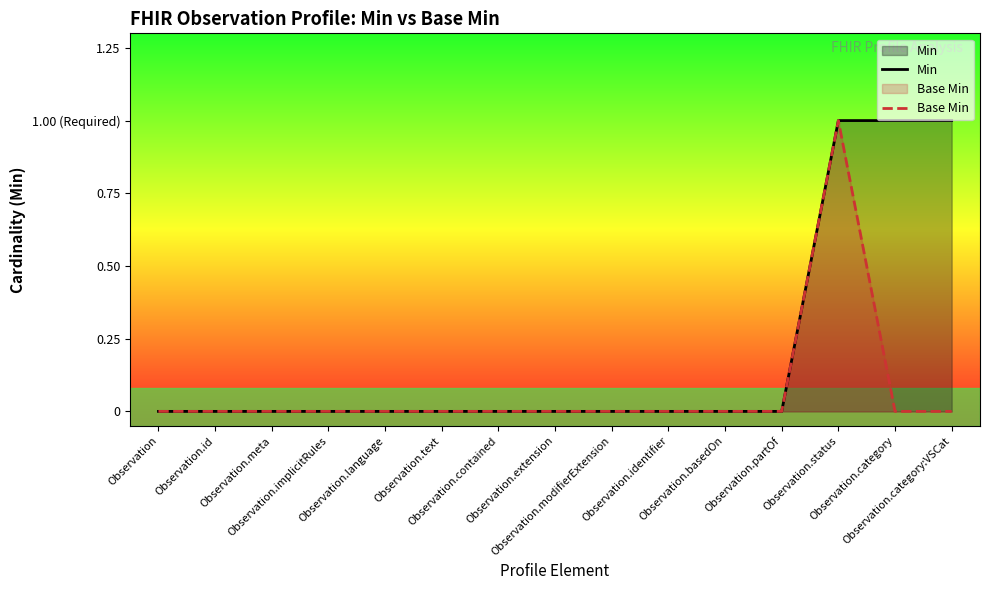

The Base Min series shows 1 at Observation.implicitRules. True or false?

False